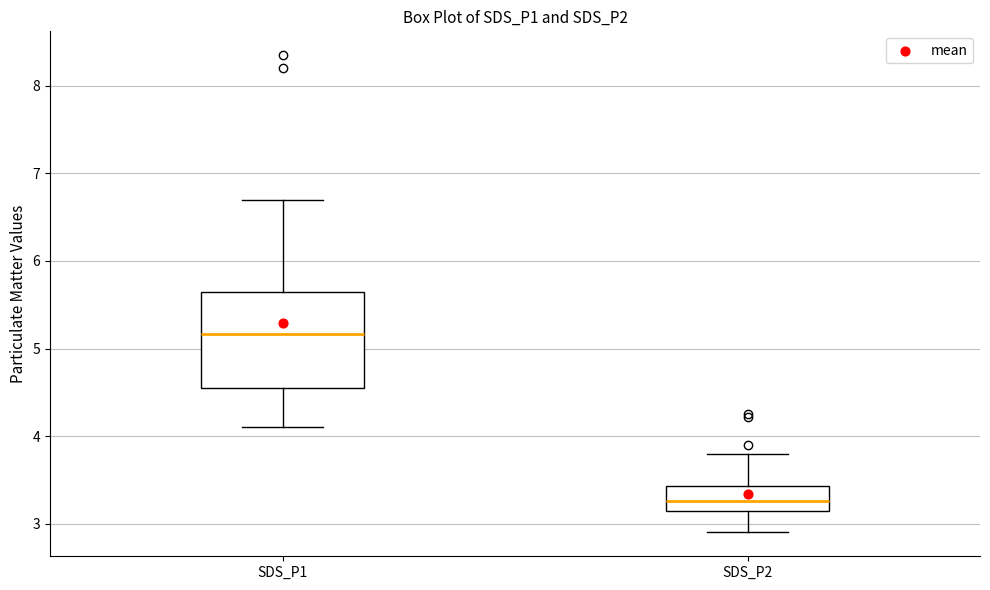

Comparing the boxes themselves (not the whiskers), which one is the tallest?

SDS_P1